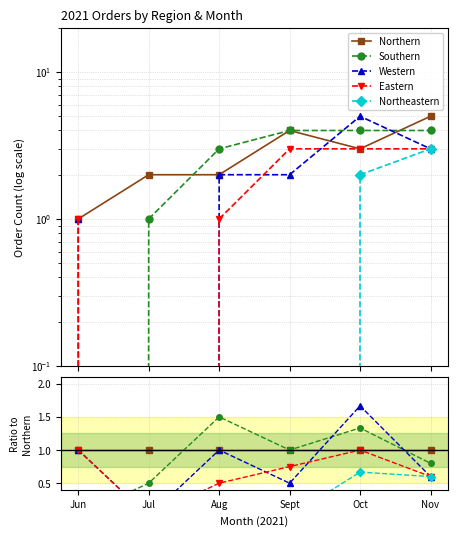

True or false: Northern and Northeastern intersect in this chart.

False